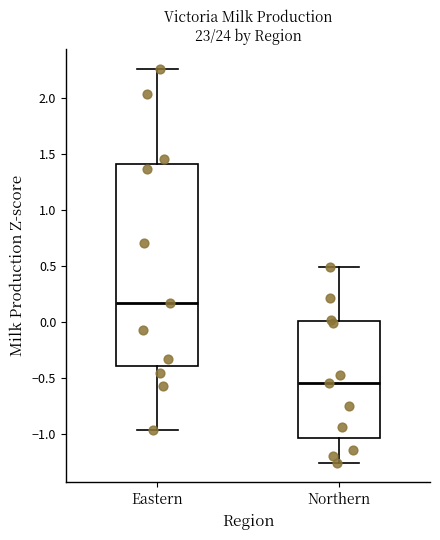

Where is the upper edge of the box for Eastern on the y-axis? The values are not printed on the chart, so give them approximately, as read against the axis.

1.40